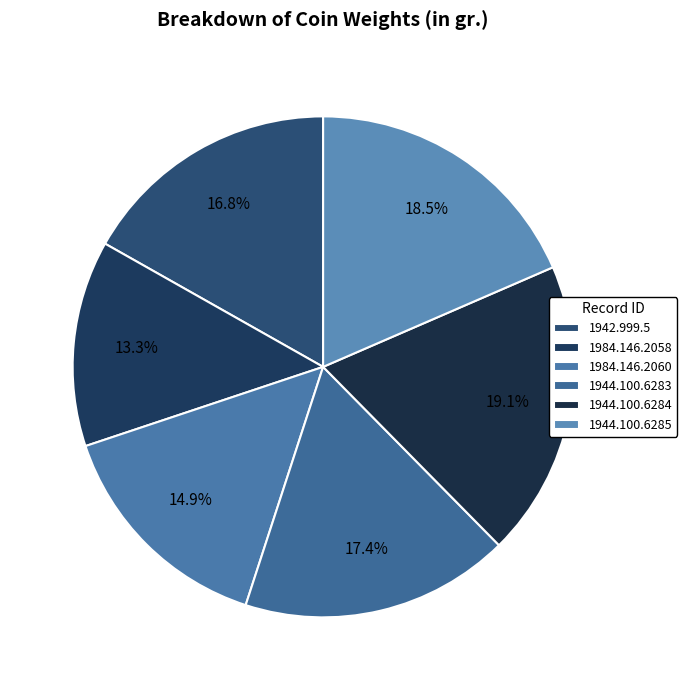

How many slices are in this pie chart?

6